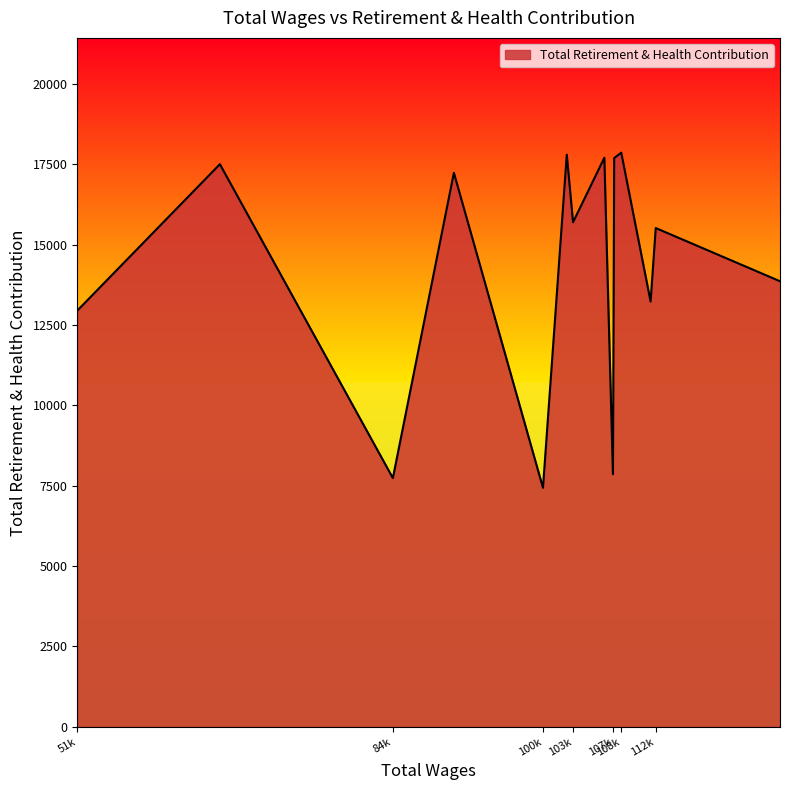

What is the maximum value shown in the chart?

17859